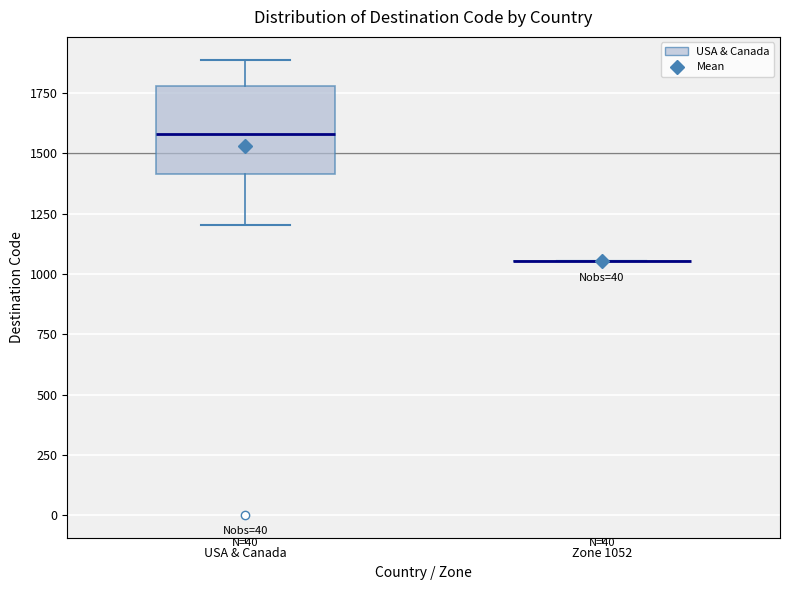

Reading left to right, read every box against the y-axis: the position of its median line, the range the box covers, and the ends of its whiskers. The values are not printed on the chart, so give them approximately, as read against the axis.

USA & Canada: median 1600, box 1400 to 1800, whiskers 1200 to 1900
Zone 1052: box collapsed to a line at 1050, whiskers 1050 to 1050